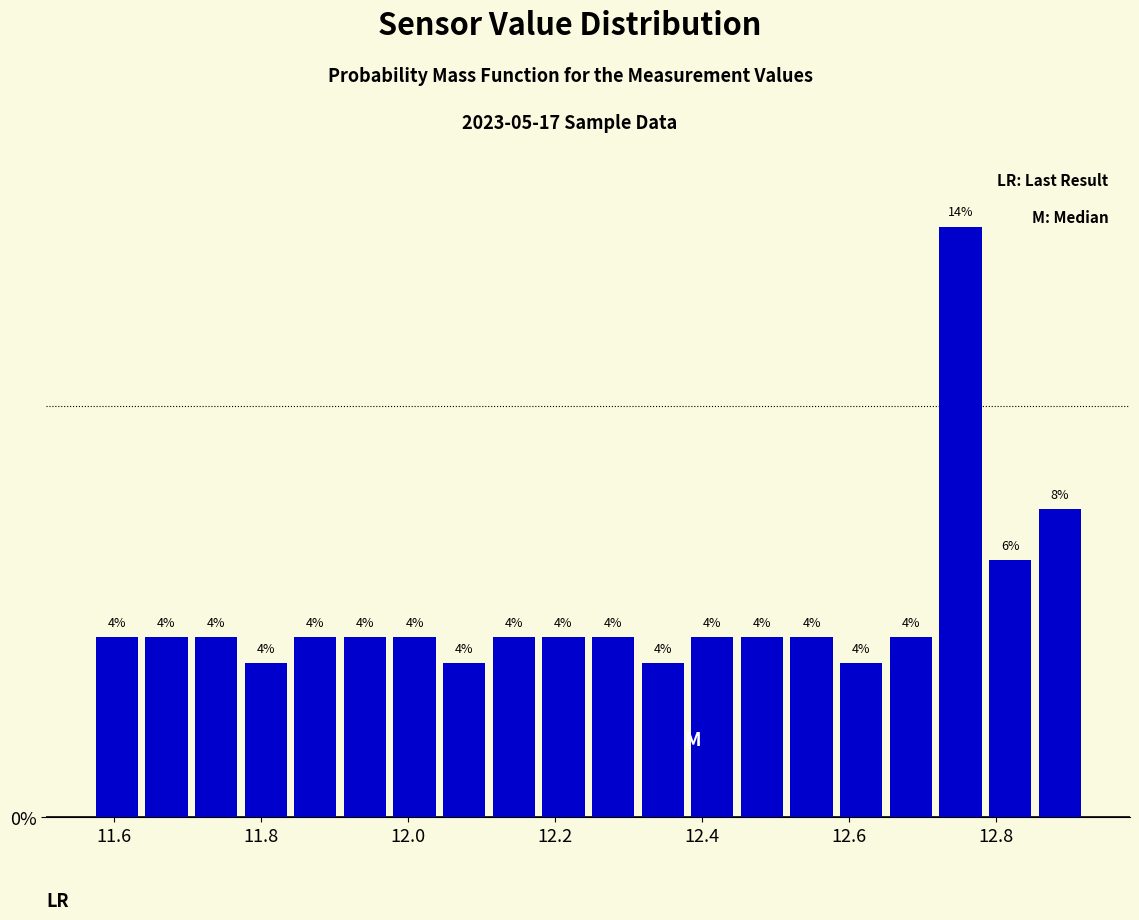

Around what value on the x-axis is the tallest bar? Give the approximate position of its centre, as read against the axis.

12.76